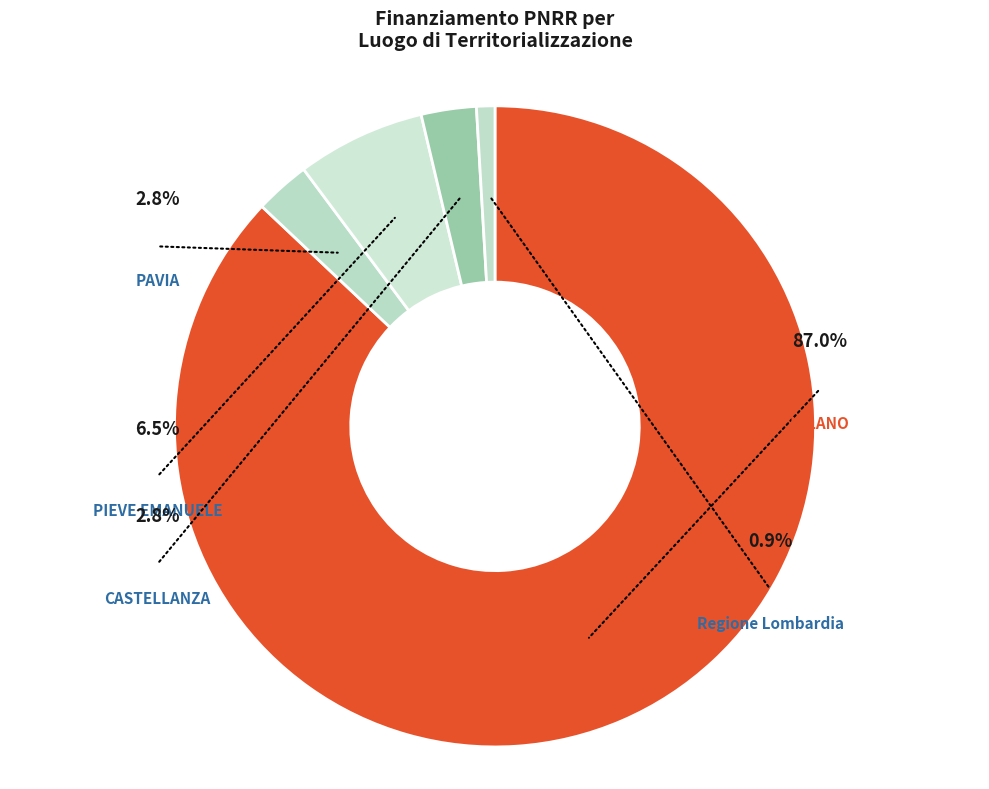

Is it true that PIEVE EMANUELE is 19% of the pie?

False